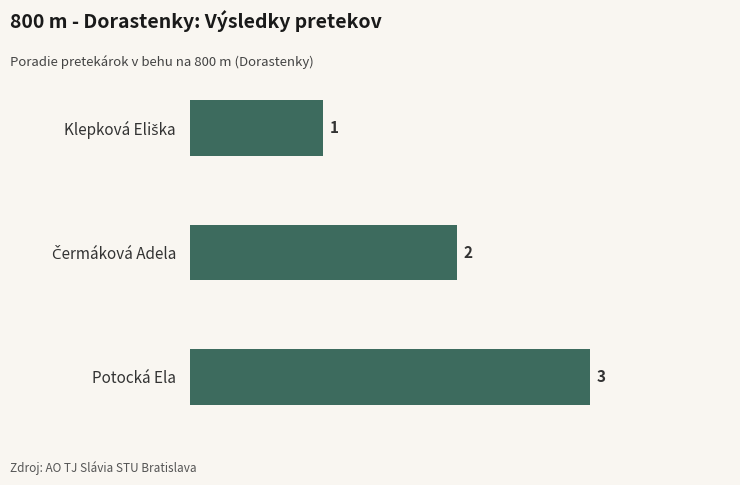

What is the sum of all values?

6